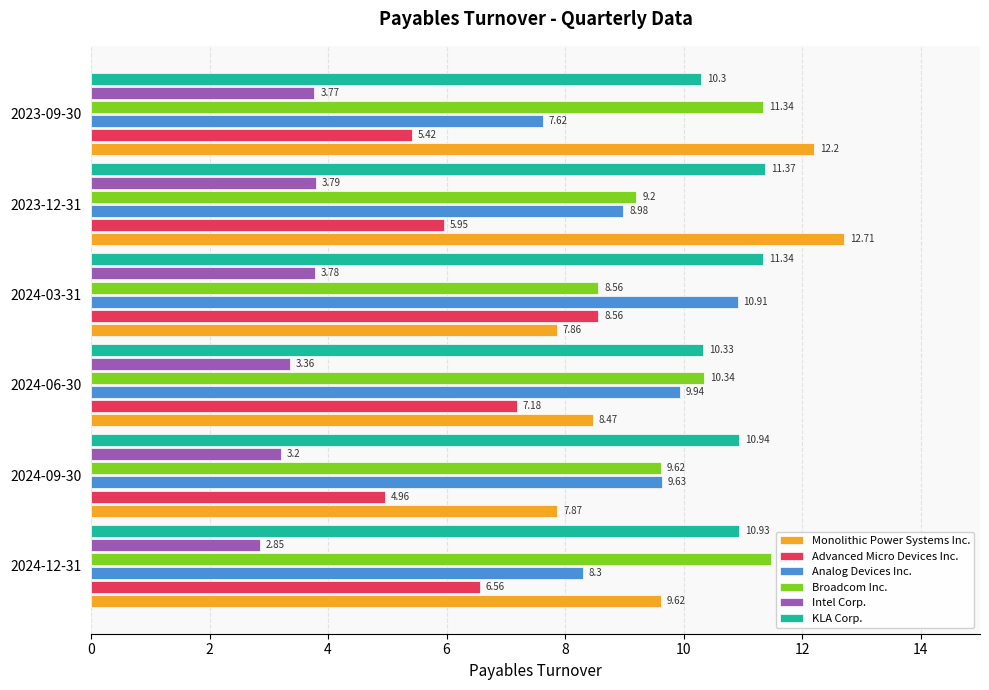

What is the difference between the highest and lowest values at 2023-09-30?

8.4